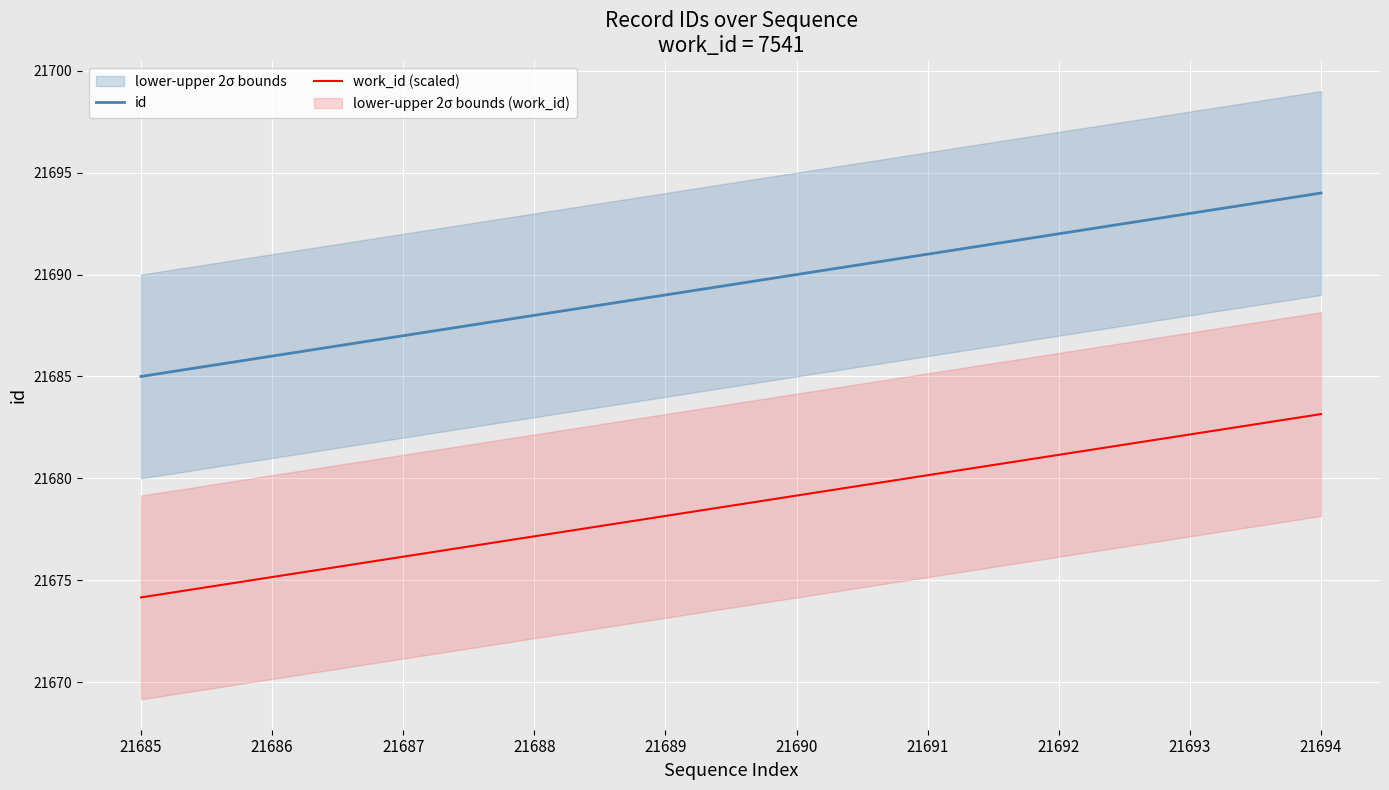

Is the value of id at 21693 greater than the value of work_id (scaled) at 21694?

Yes